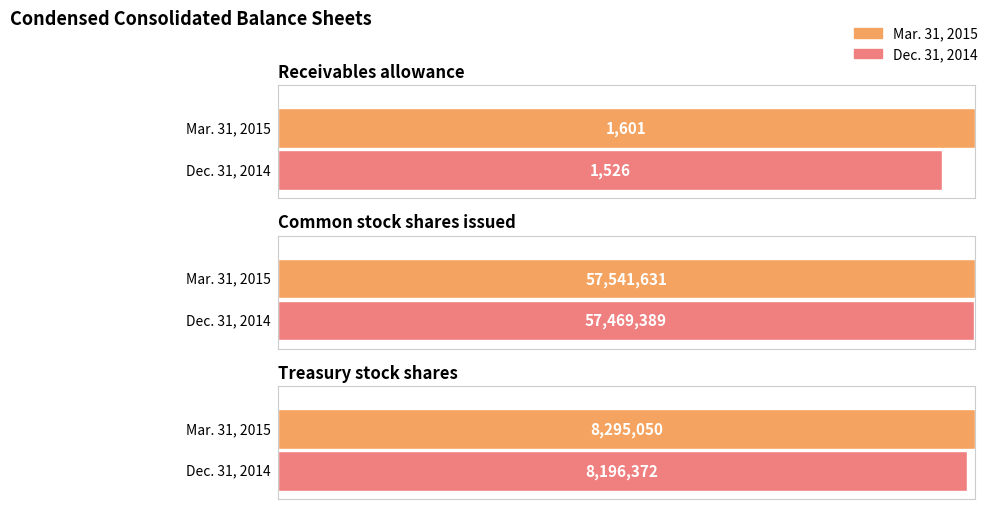

Which category has the lowest value across all series?

Receivables allowance